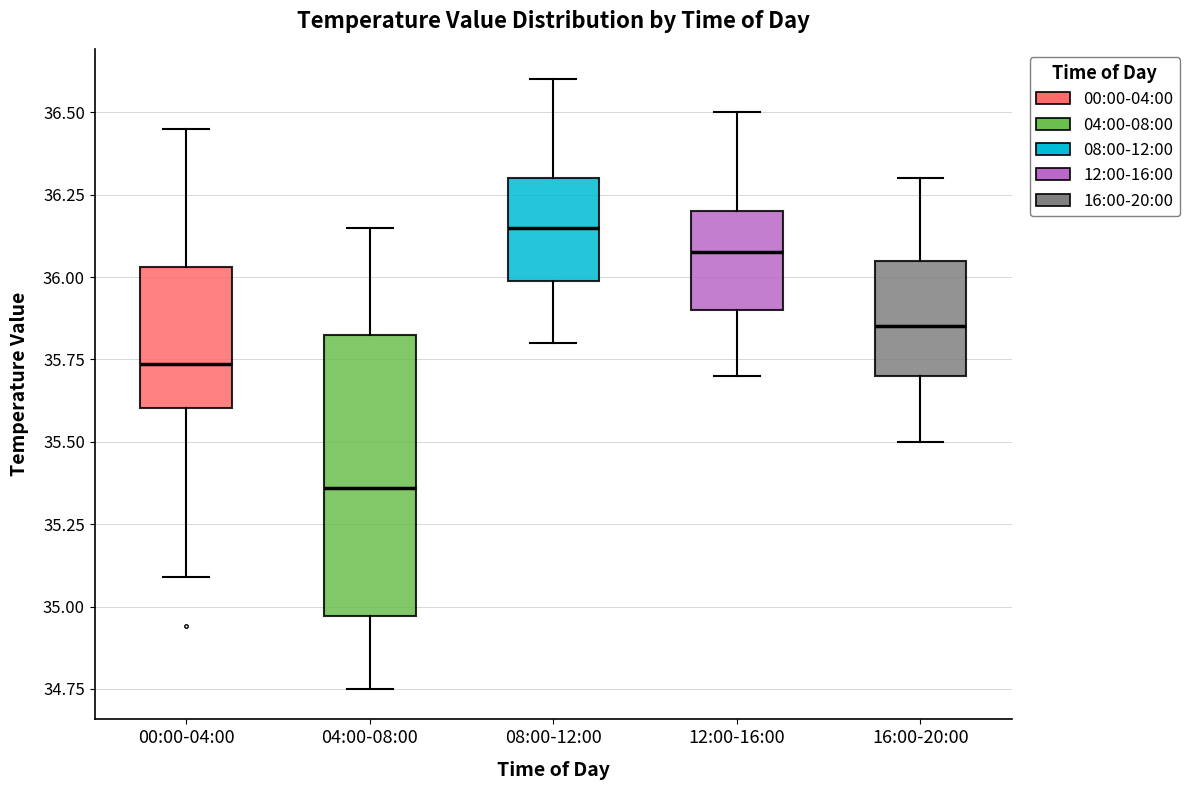

Where is the lower edge of the box for 16:00-20:00 on the y-axis? The values are not printed on the chart, so give them approximately, as read against the axis.

35.70